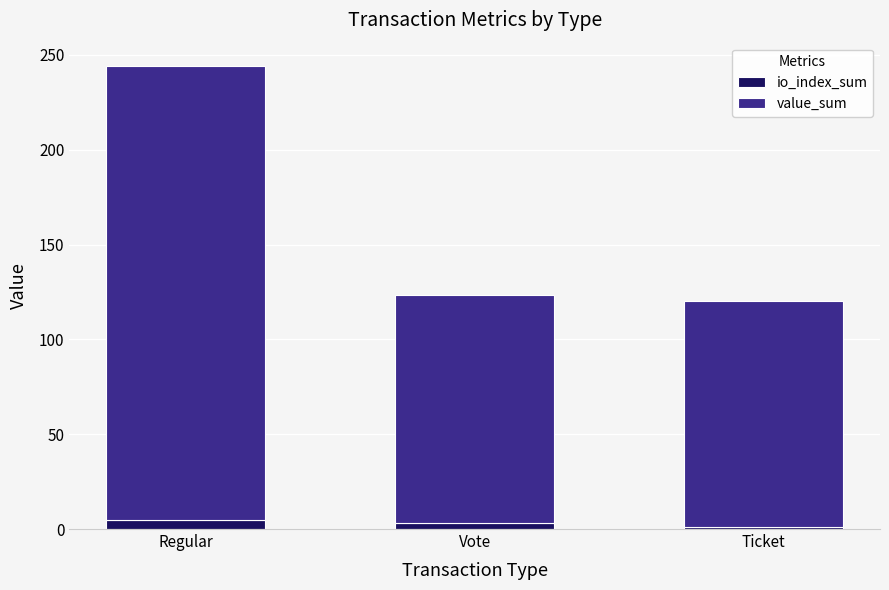

How many io_index_sum values are between 1 and 5?

3